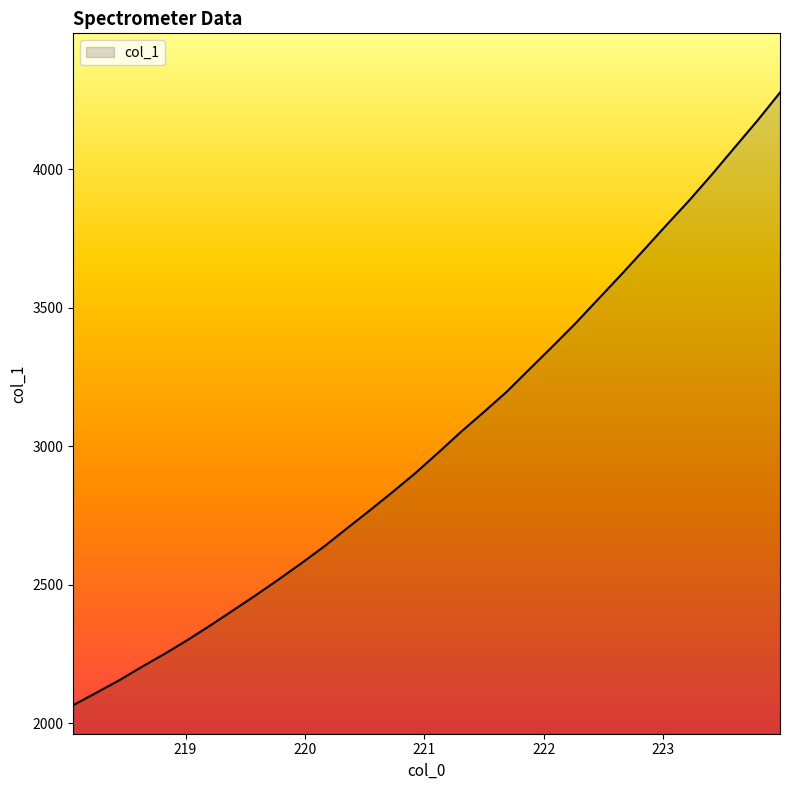

True or false: the data has more than 1 interior local peaks.

False